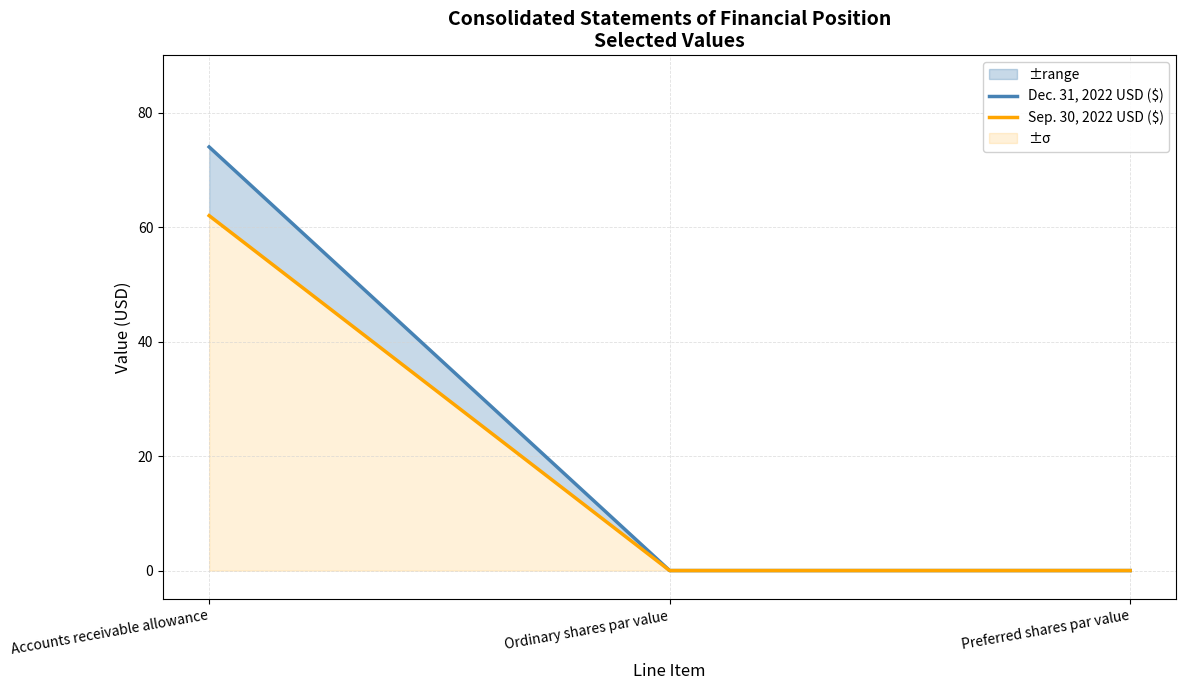

Reading right to left, what are all the values shown in this chart?

Dec. 31, 2022 USD ($): 0.0	0.0	74.0
Sep. 30, 2022 USD ($): 0.0	0.0	62.0